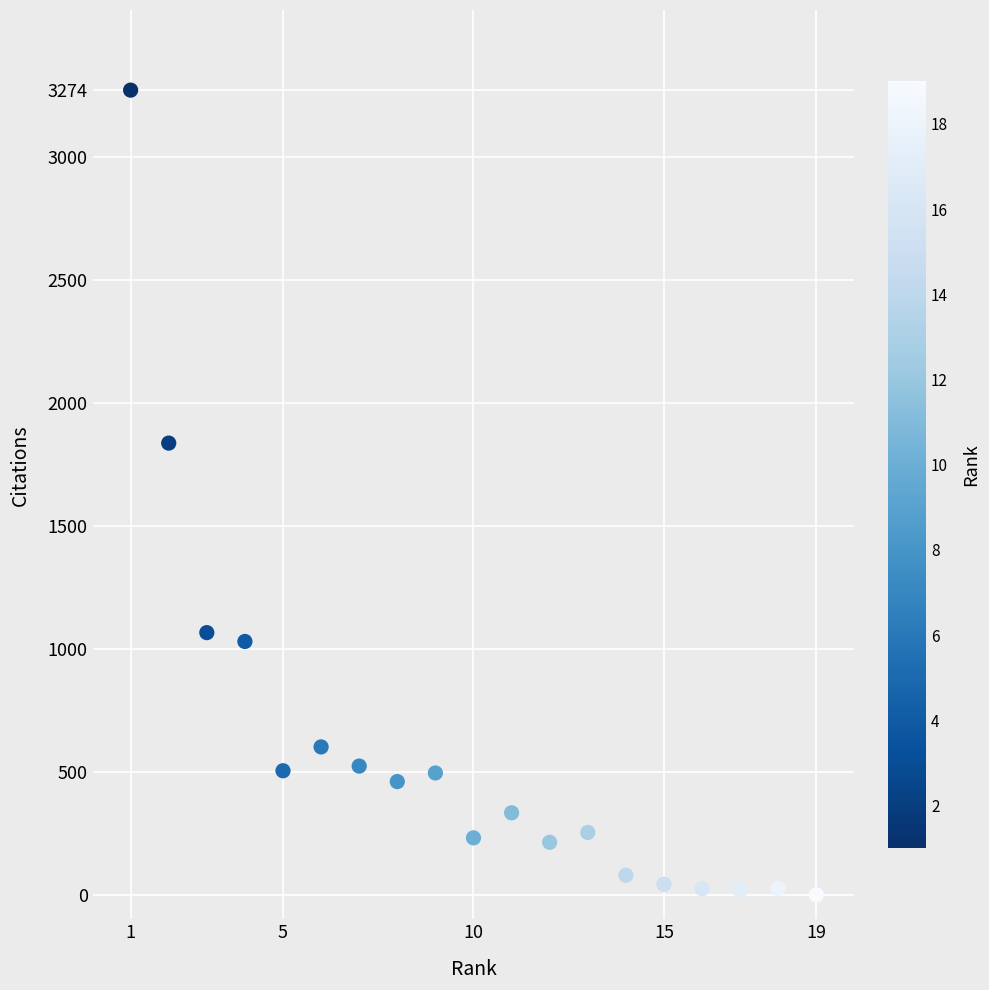

What Y value in the scatter plot is closest to 1637?

1838